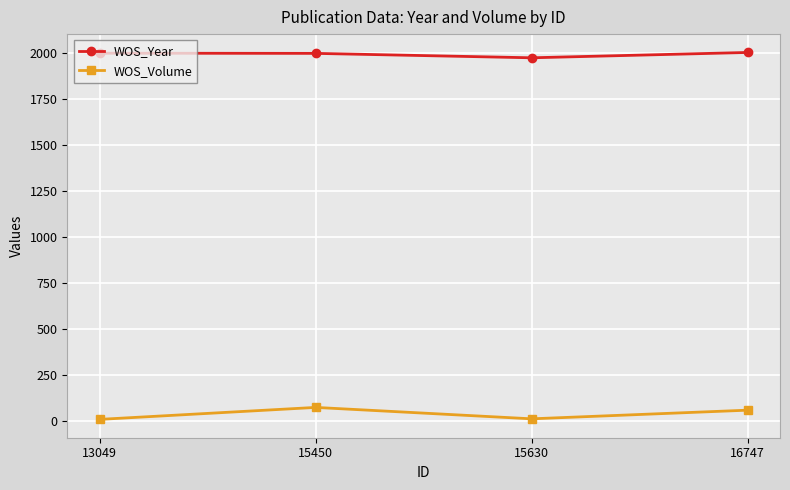

How many lines are shown in the chart?

2